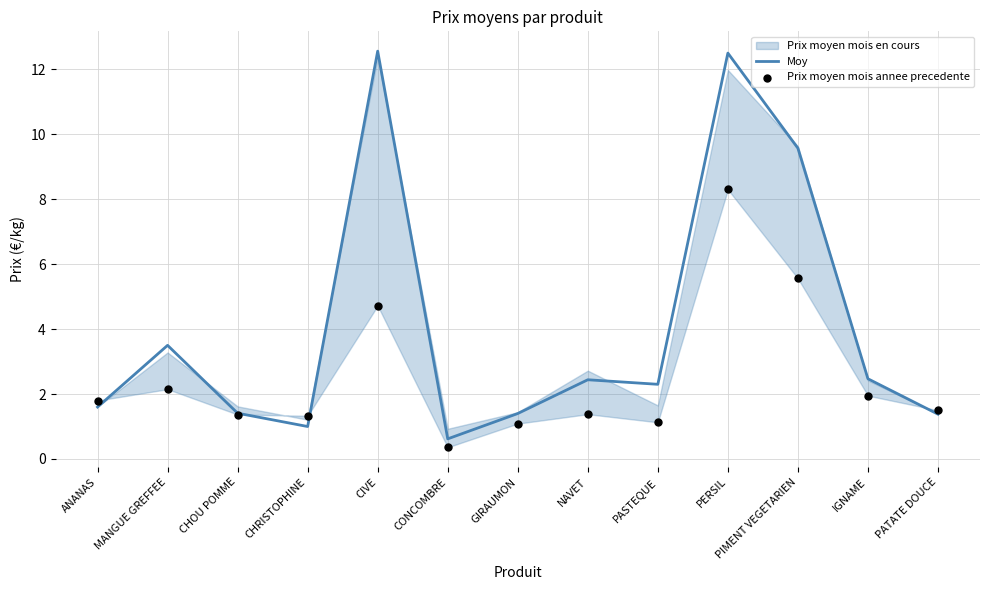

Which series has the largest total across all categories?

Moy